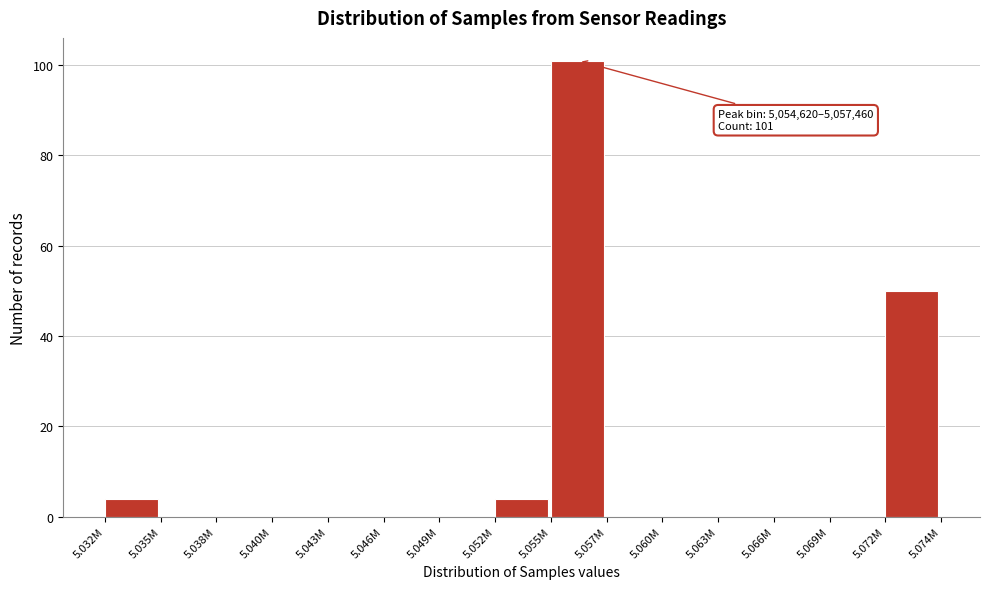

Reading right to left, what are all the values shown in this chart?

5.072M=50	5.069M=0	5.066M=0	5.063M=0	5.060M=0	5.057M=0	5.055M=101	5.052M=4	5.049M=0	5.046M=0	5.043M=0	5.040M=0	5.038M=0	5.035M=0	5.032M=4